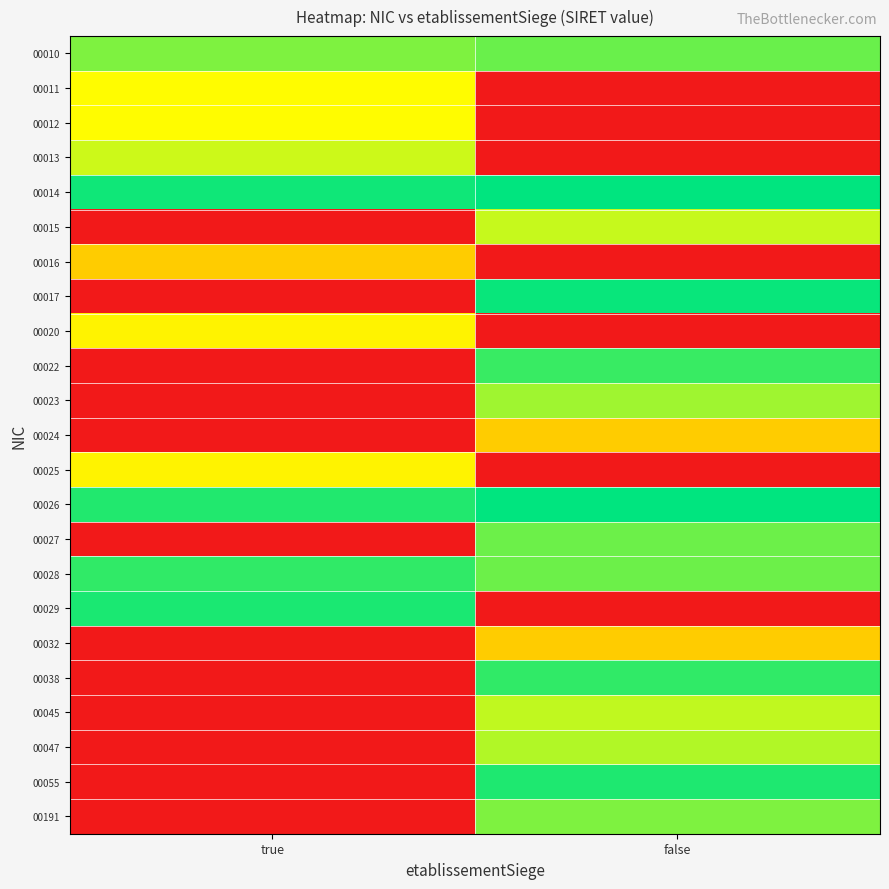

At which category is the sum across all series the highest?

false